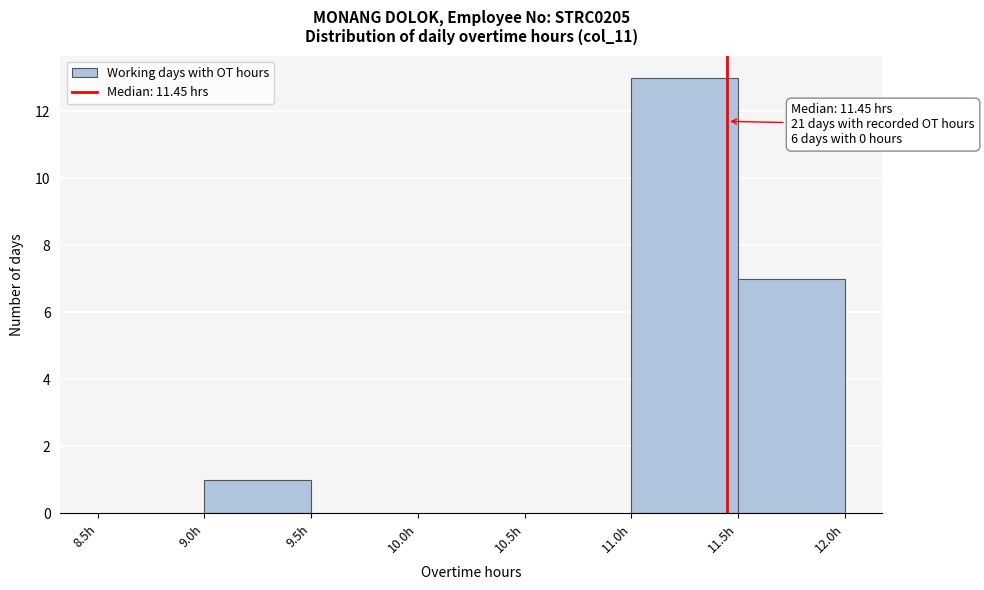

Over which range of the x-axis is the bar tallest?

11.0 to 11.5